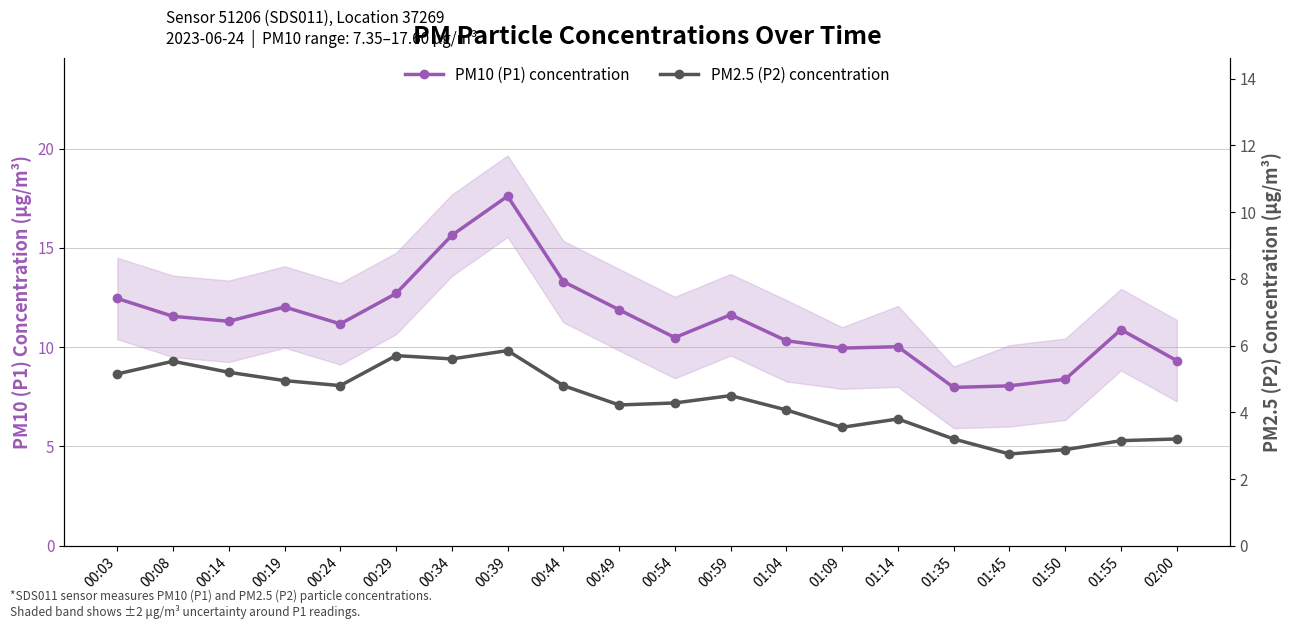

How many data points in PM2.5 (P2) concentration are less than 4?

7